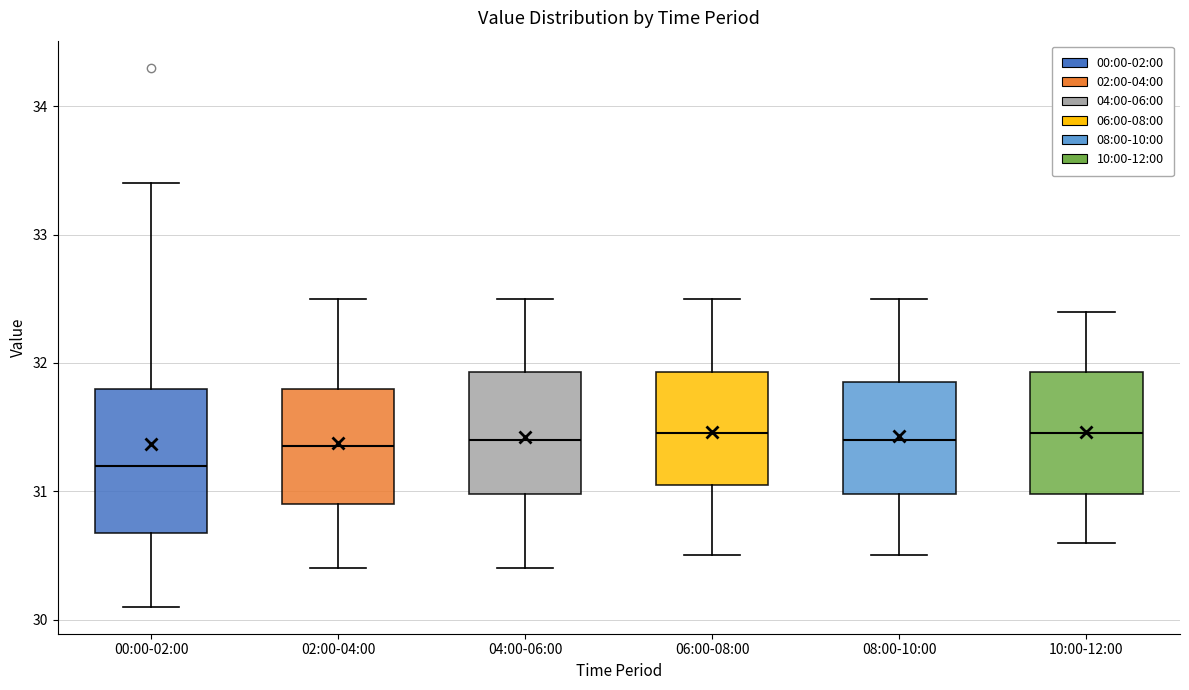

Where does the lower whisker of the box for 04:00-06:00 end on the y-axis? The values are not printed on the chart, so give them approximately, as read against the axis.

30.4